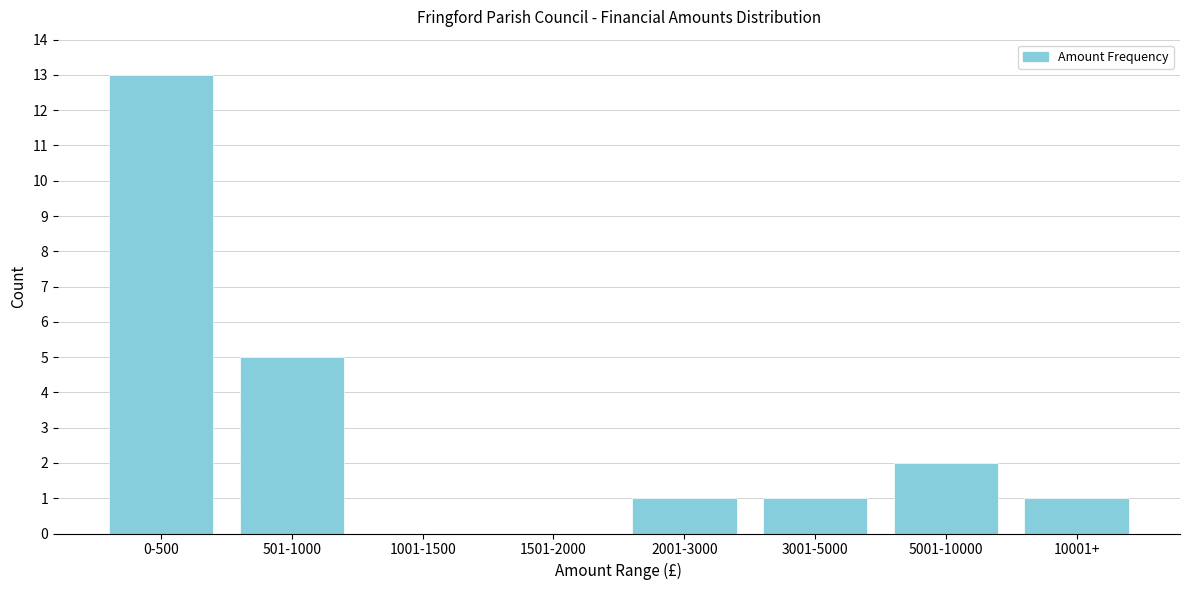

Reading left to right, transcribe all the data shown in this chart.

0-500=13	501-1000=5	1001-1500=0	1501-2000=0	2001-3000=1	3001-5000=1	5001-10000=2	10001+=1